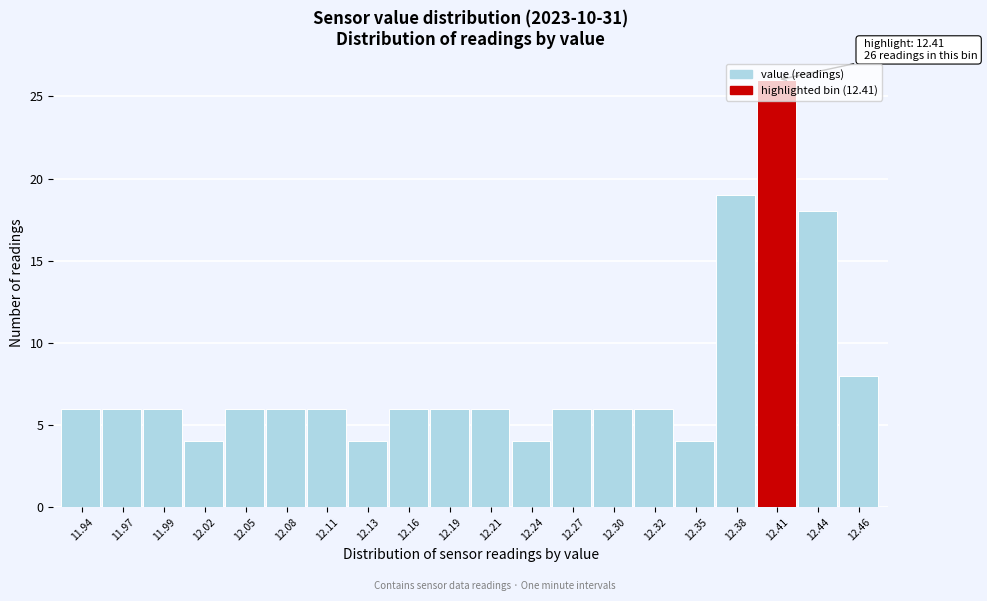

What is the minimum value shown in the chart?

4